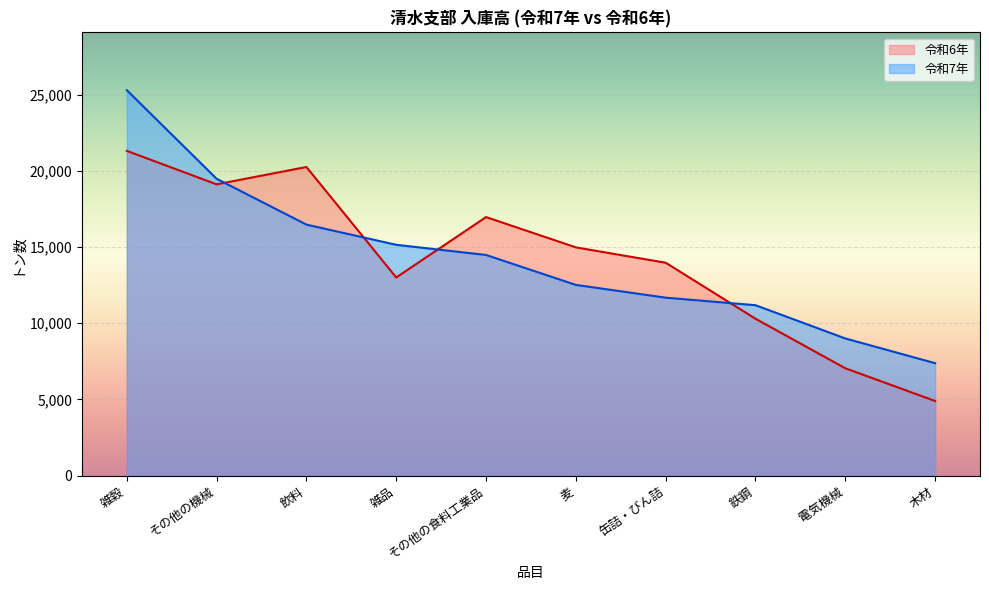

At which category is the sum across all series the highest?

雑穀